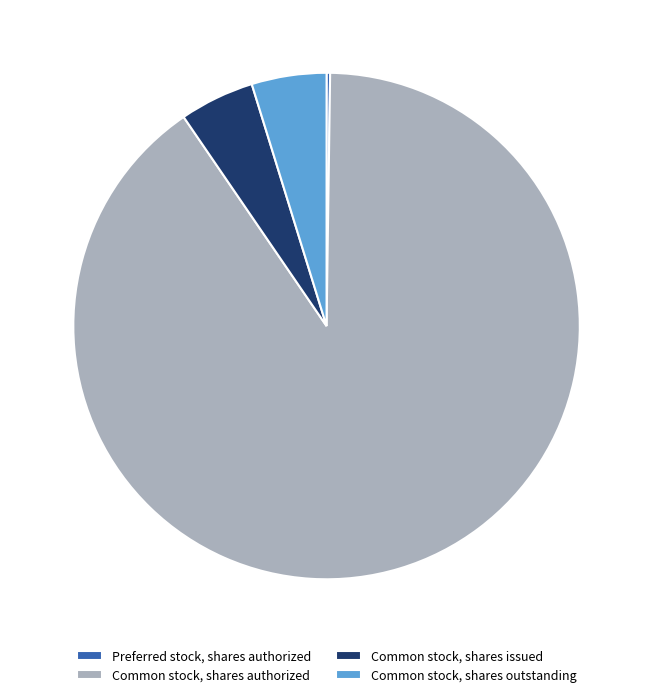

Does any single category account for the majority?

Yes